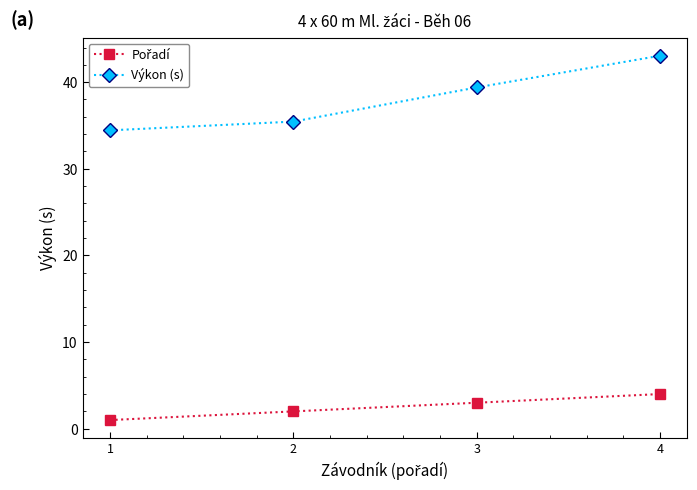

How many data points in Výkon (s) are less than 39?

2